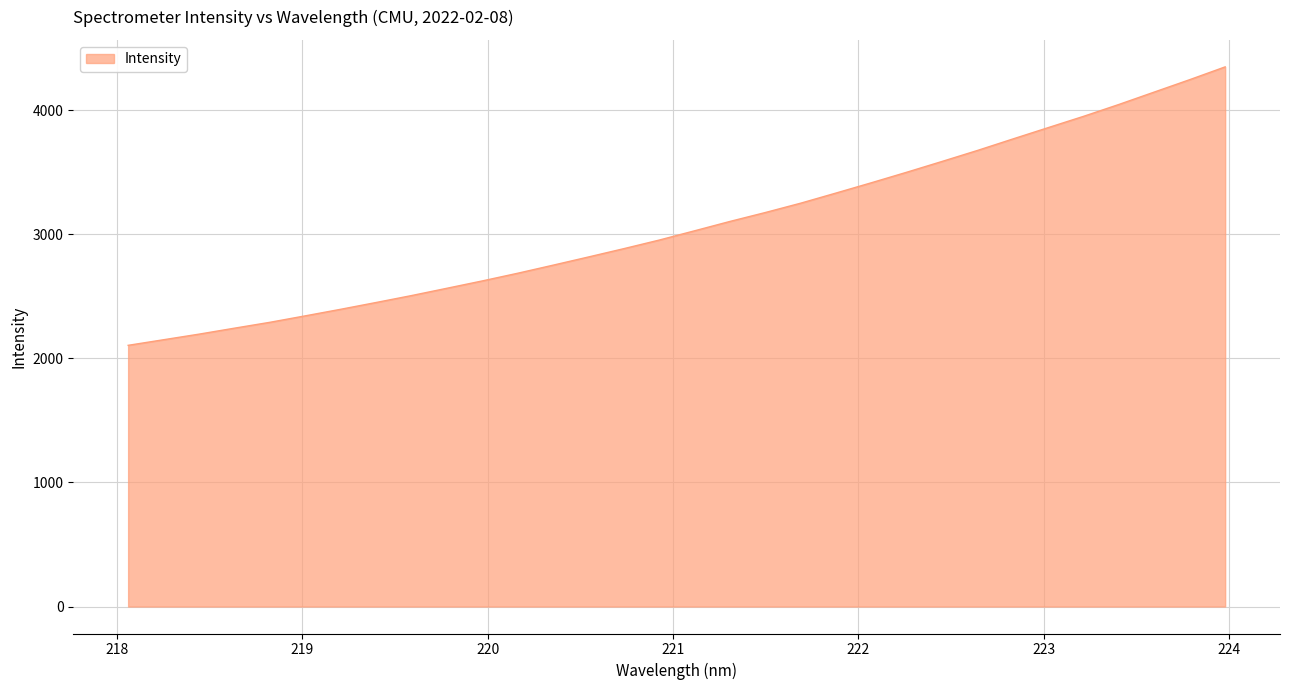

What is the greatest value displayed?

4348.5